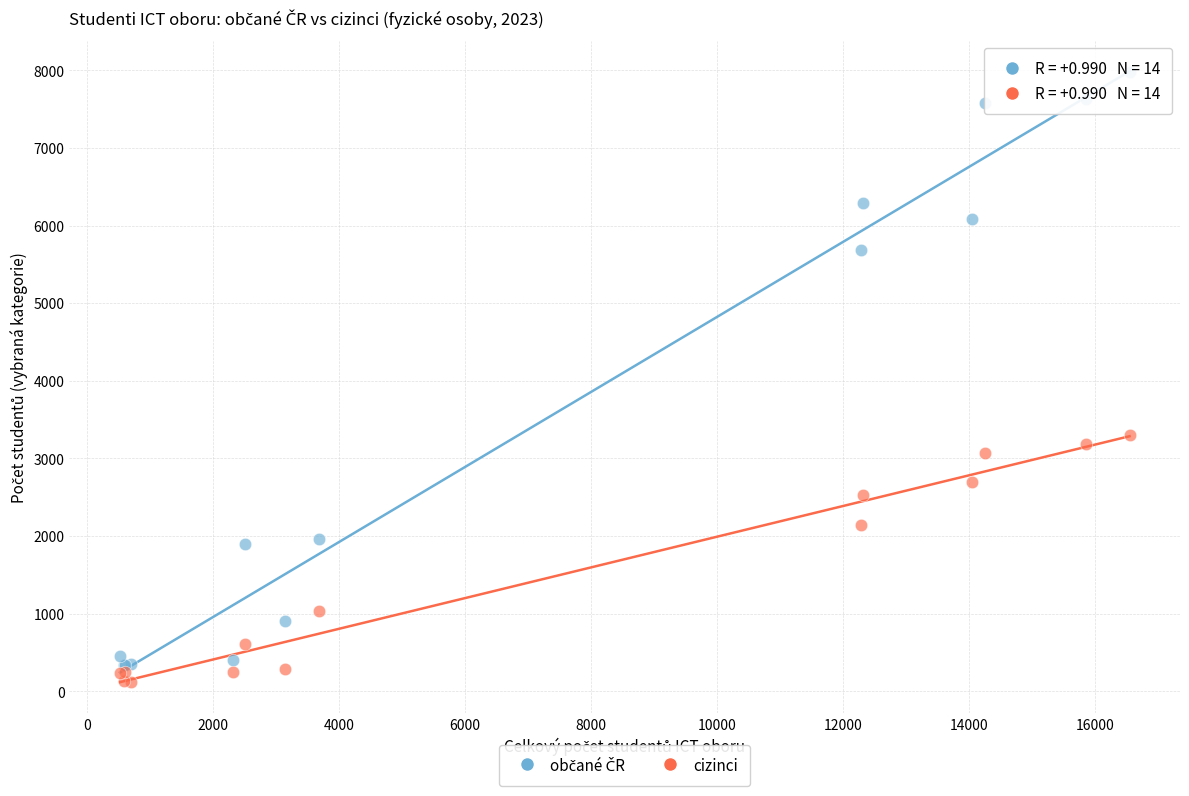

Across all series, what Y value is closest to 4044?

3305